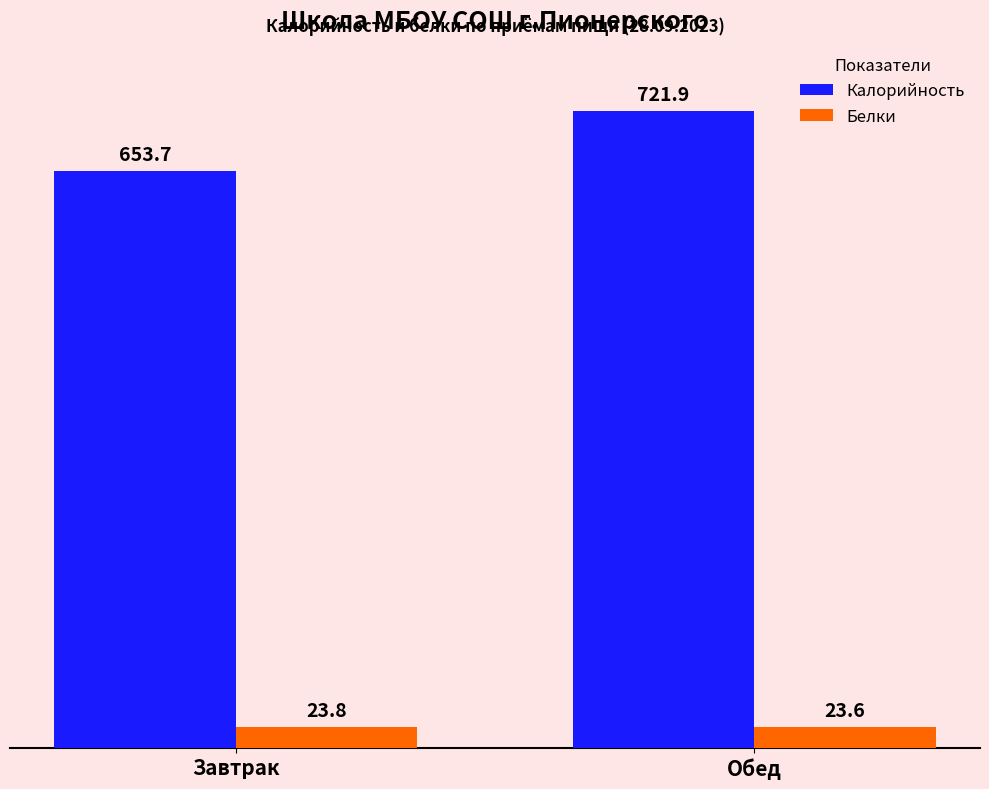

At how many categories does at least one series exceed 280?

2